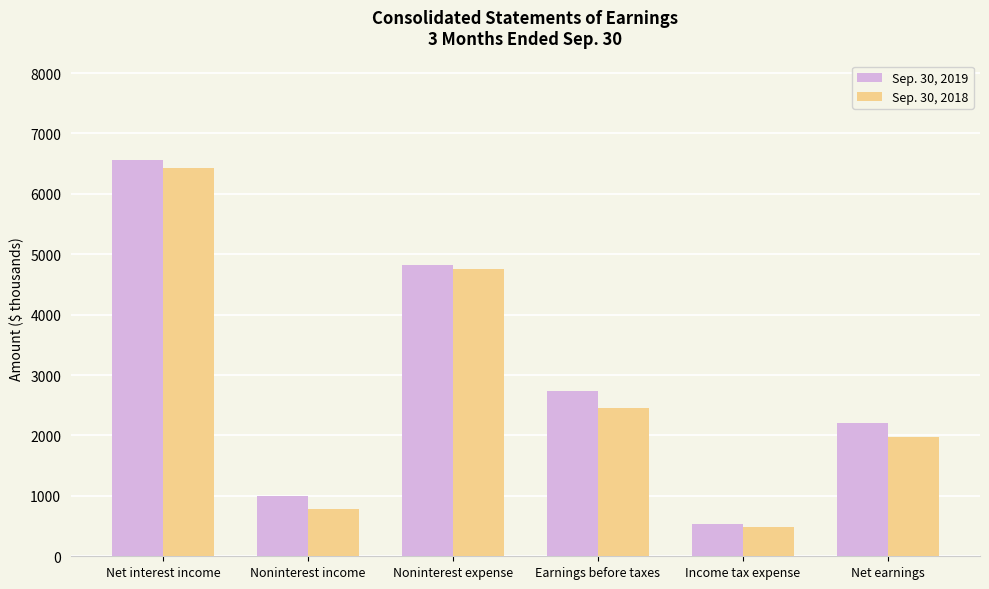

Is it true that Sep. 30, 2018 equals 10329 at Net interest income?

False